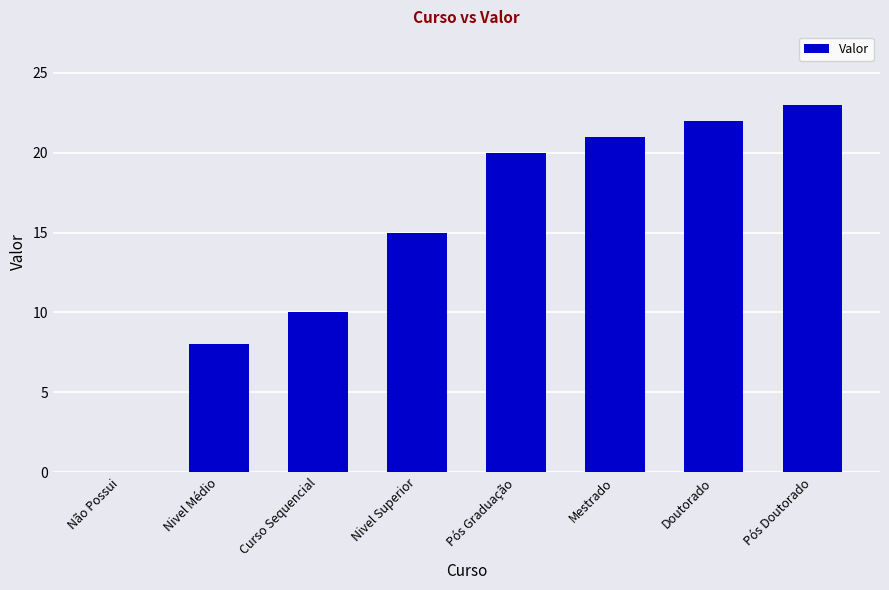

Count the number of data series in this chart.

1